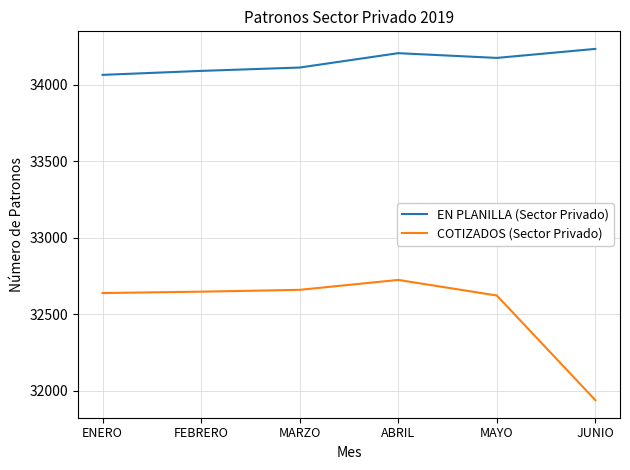

Which category has the lowest value in the COTIZADOS (Sector Privado) series?

JUNIO